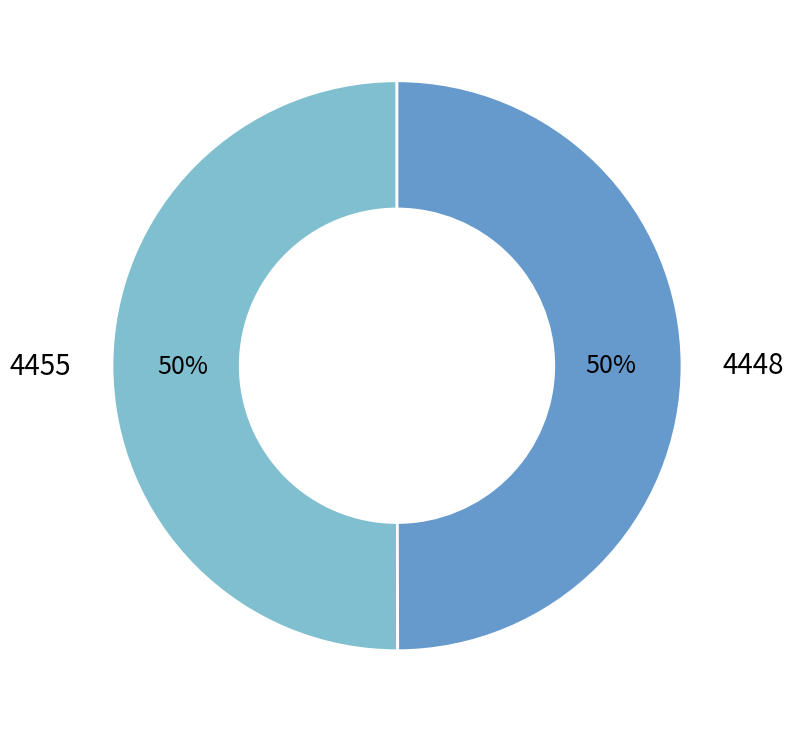

What percentage is the 4455 slice, to the nearest percent?

50%